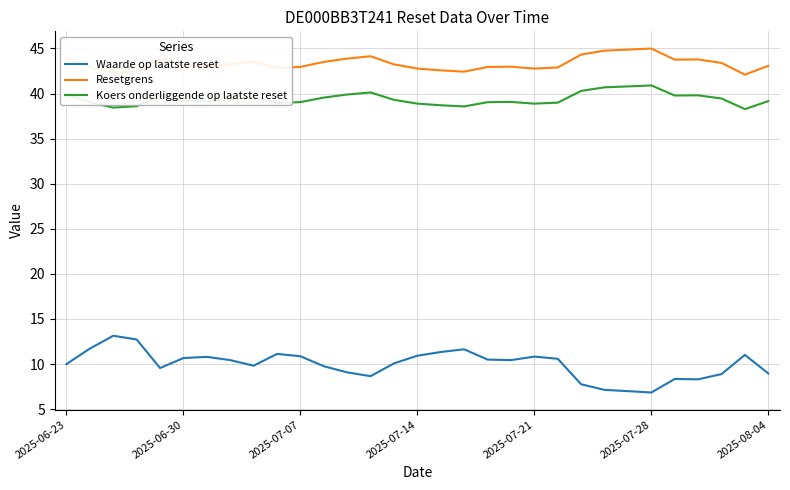

What are all the series names shown in the legend?

Waarde op laatste reset, Resetgrens, Koers onderliggende op laatste reset